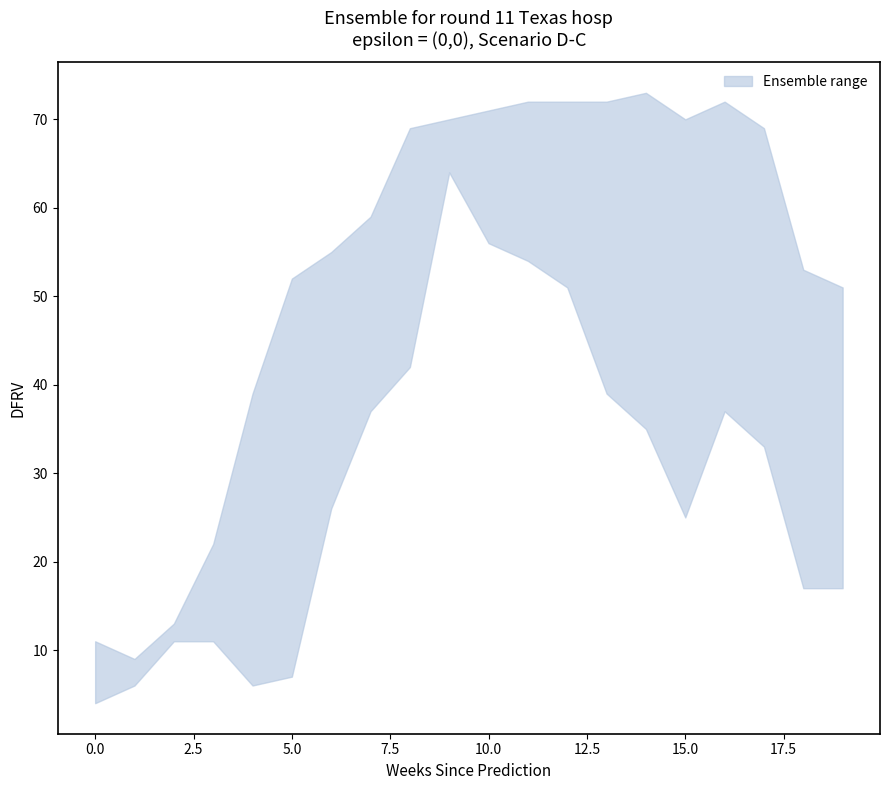

At which category is the sum across all series the highest?

9